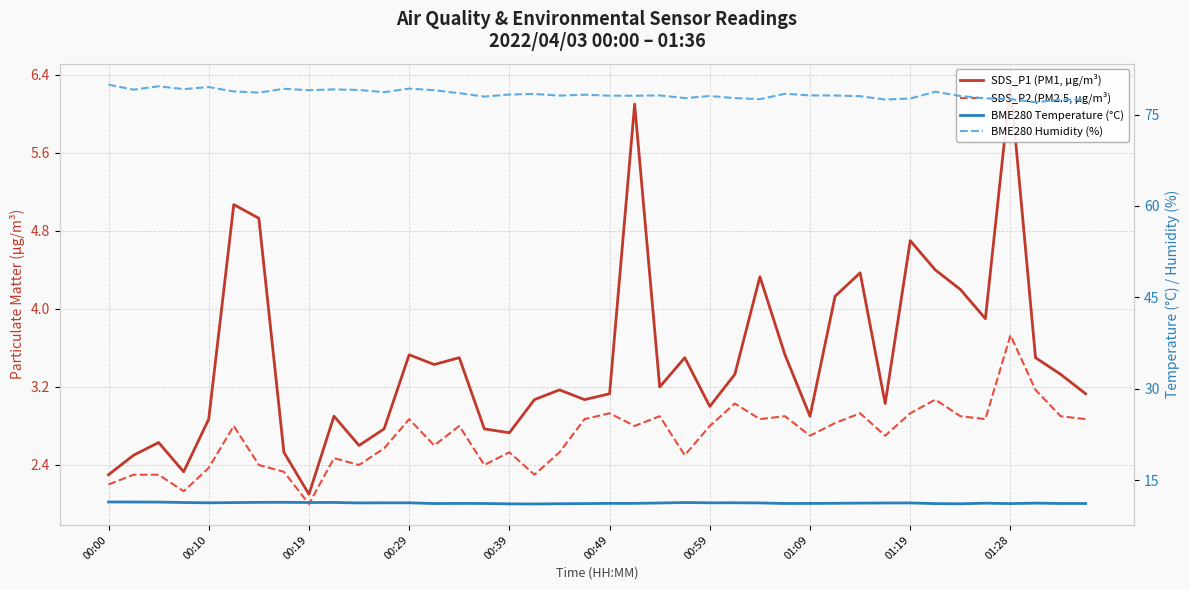

How many lines are shown in the chart?

4